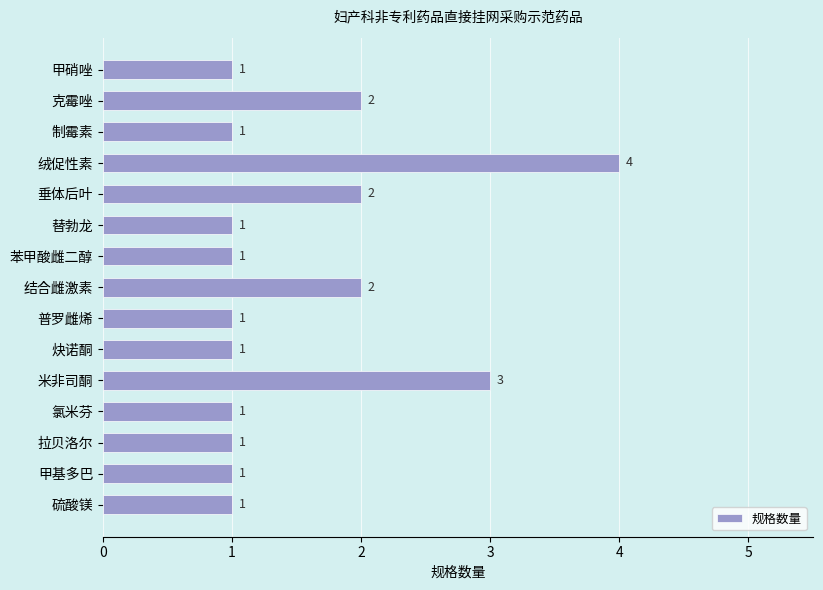

What is the ratio of the value at 氯米芬 to the value at 甲基多巴?

1.0